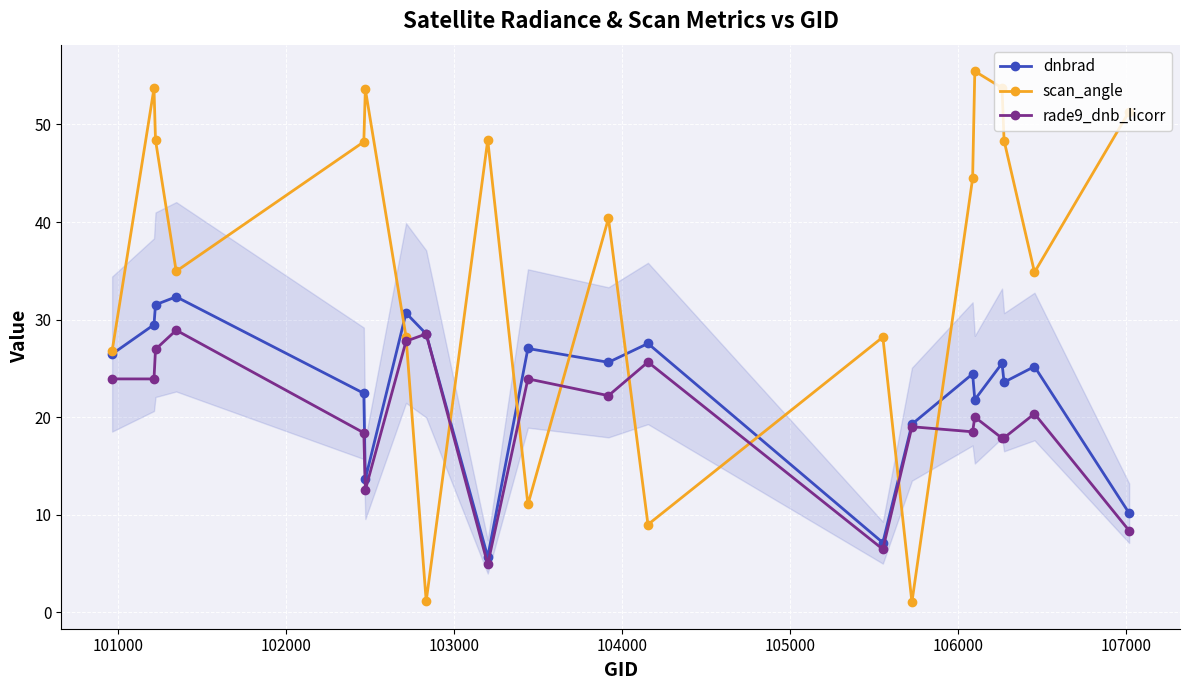

What is the lowest value of the rade9_dnb_licorr series?

4.9